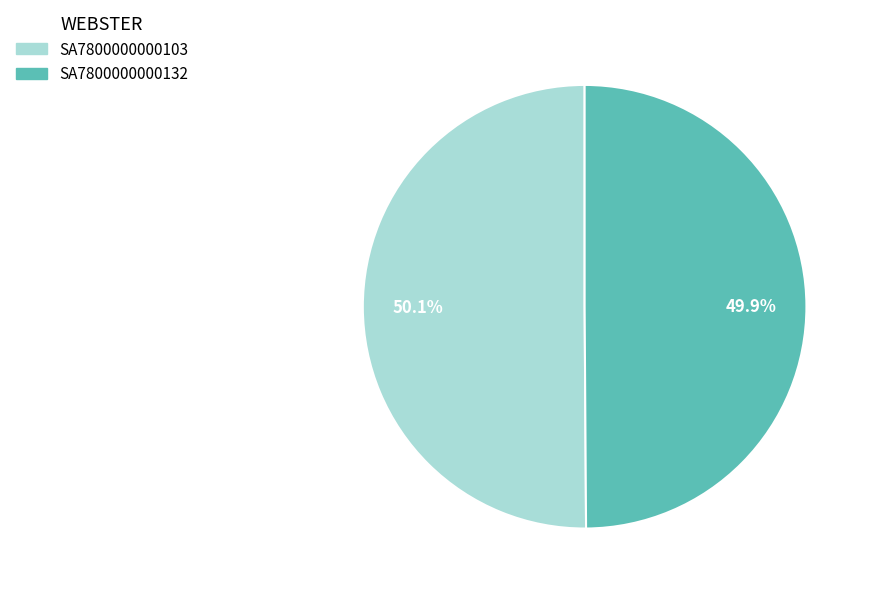

True or false: SA7800000000132 accounts for 57% of the total.

False